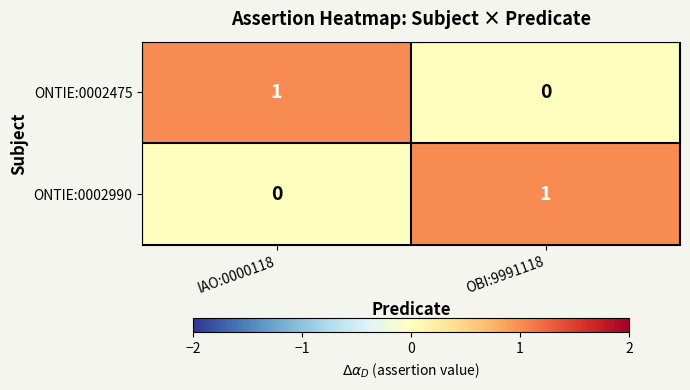

Rank the categories by ONTIE:0002990 value from lowest to highest.

IAO:0000118, OBI:9991118